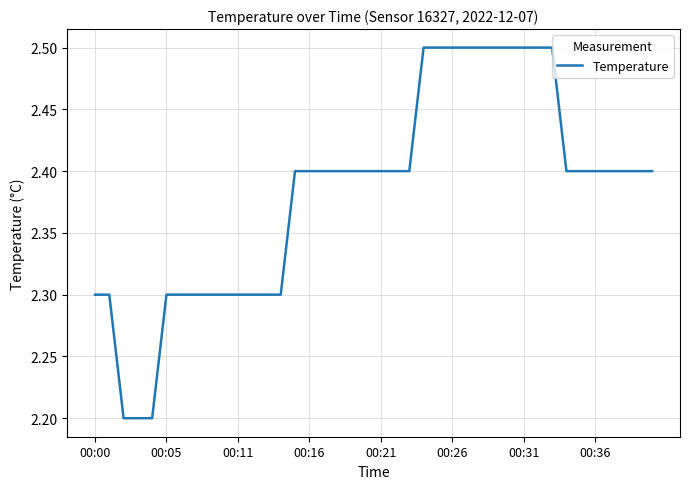

What is the difference between the maximum and minimum values?

0.3